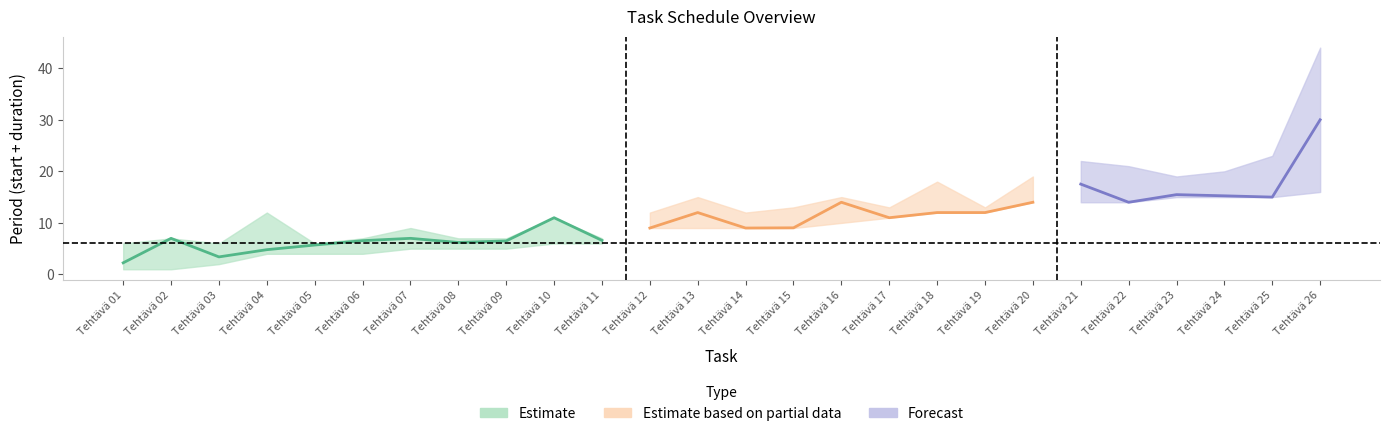

What is the spread (max minus min) of values at Tehtävä 02?

5.0